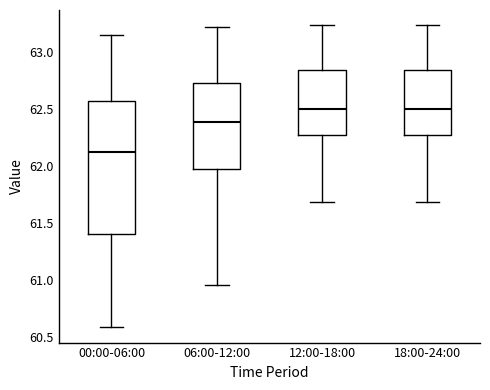

Which box has the lowest median line?

00:00-06:00